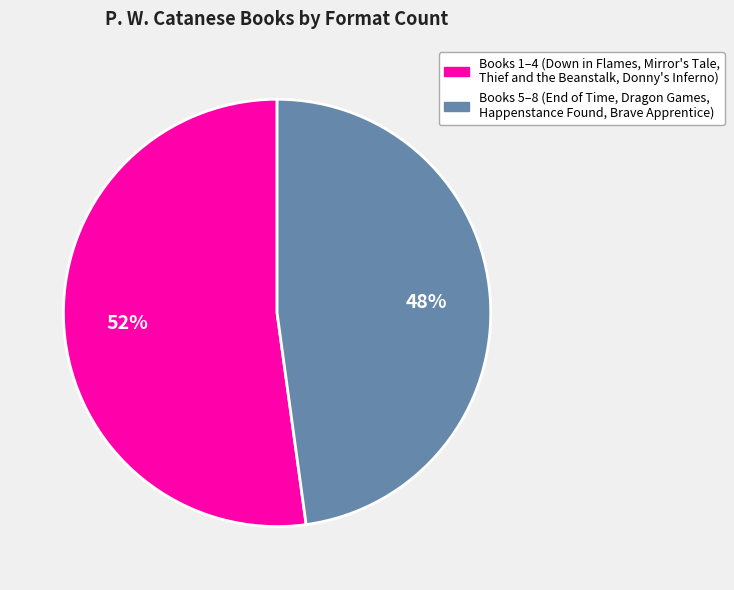

To the nearest percent, what is the average slice percentage?

50%